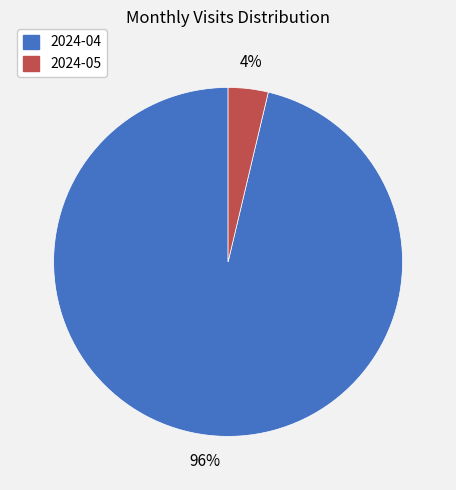

Which category has the smallest portion of the pie?

2024-05